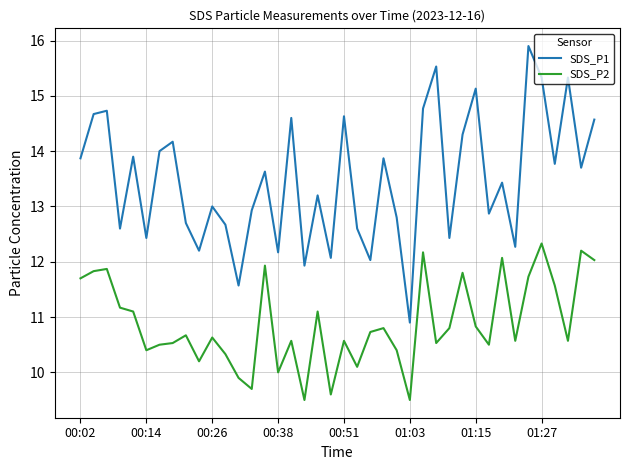

At how many categories does at least one series exceed 10?

40